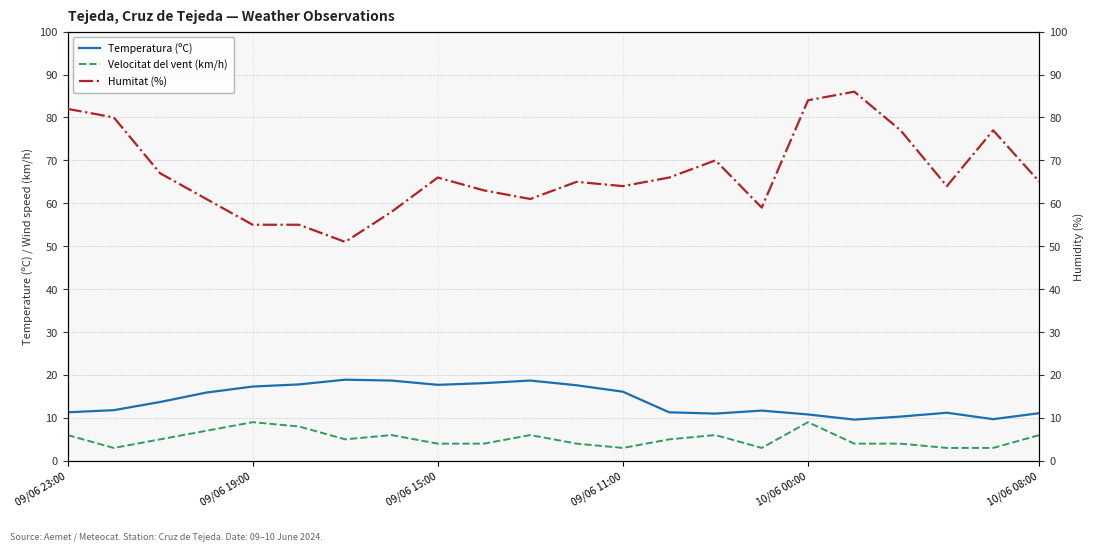

The value of Humitat (%) at 09/06 23:00 is 141.2. True or false?

False